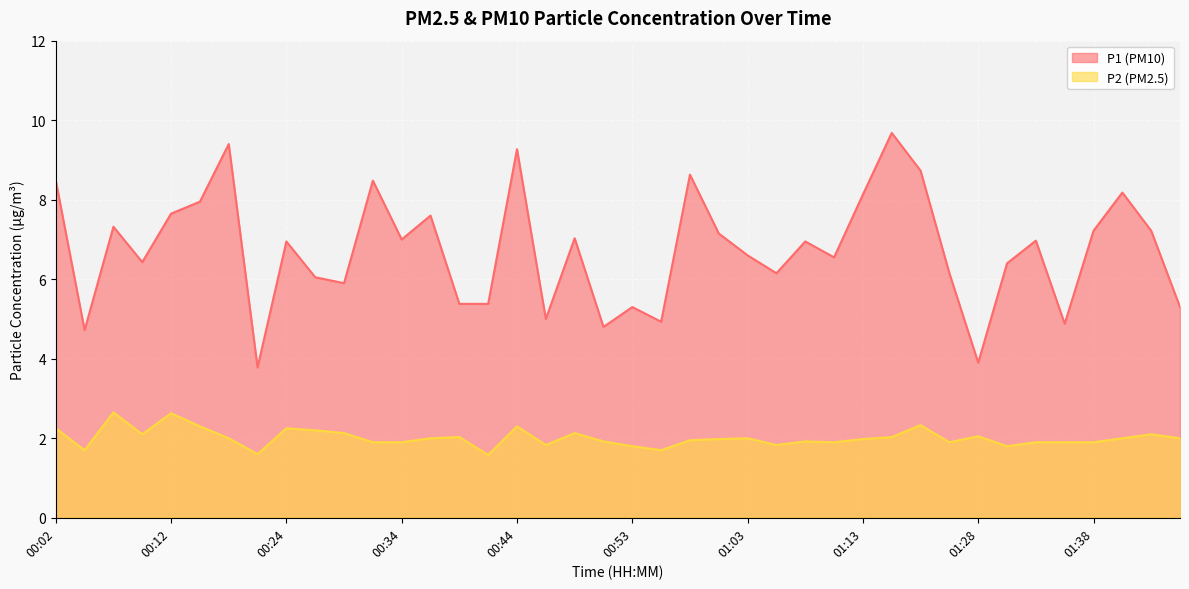

What is the label of the 7th point from the right?

01:31